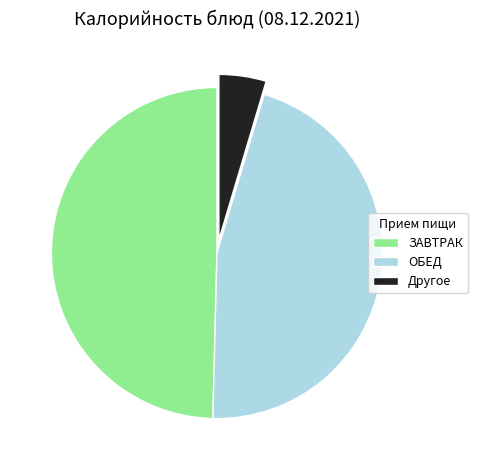

Does any single category account for the majority?

No